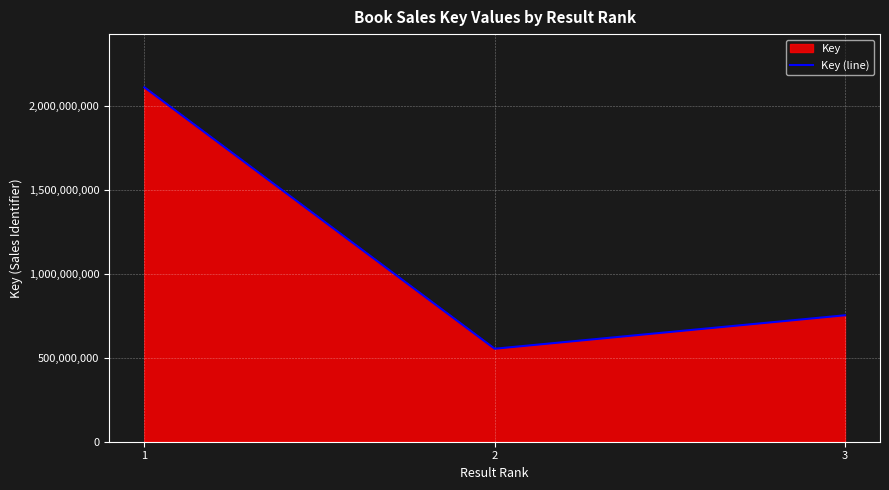

How many lines are shown in the chart?

1